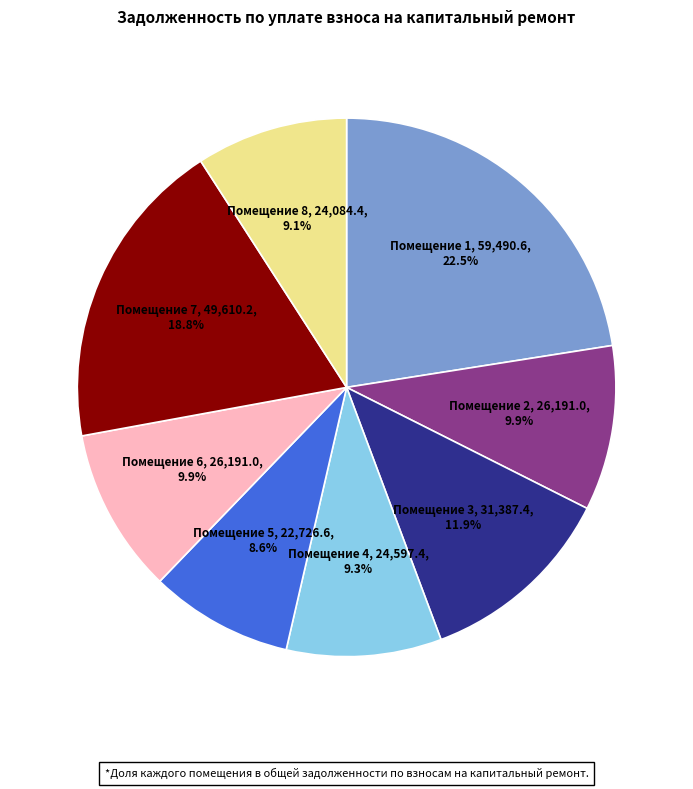

Which category has the biggest portion of the pie?

Помещение 1